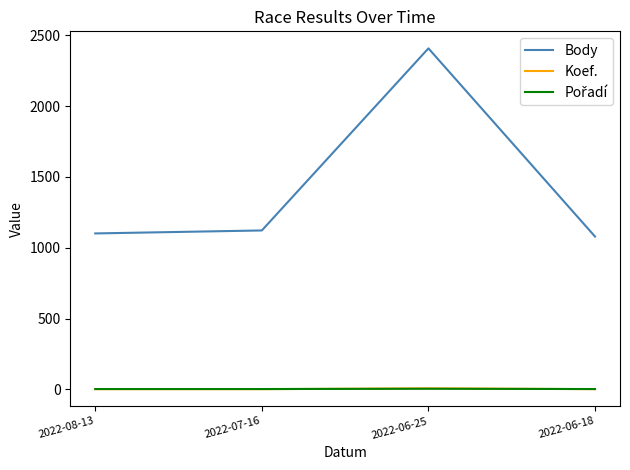

True or false: Body and Koef. cross at least once.

False